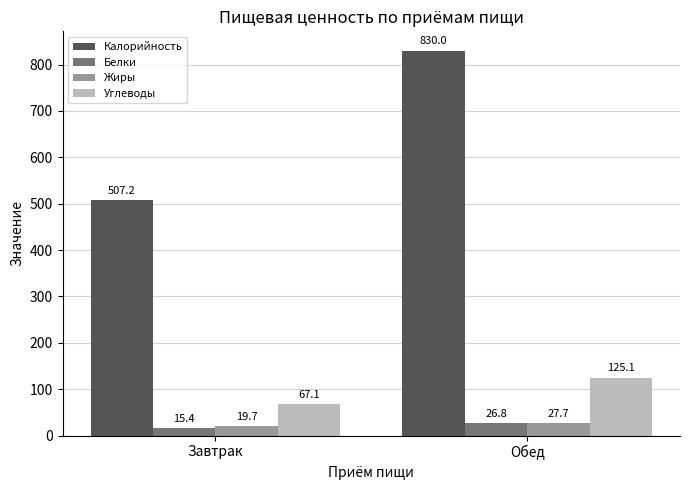

What is the difference between the maximum and minimum values in the Жиры series?

8.0